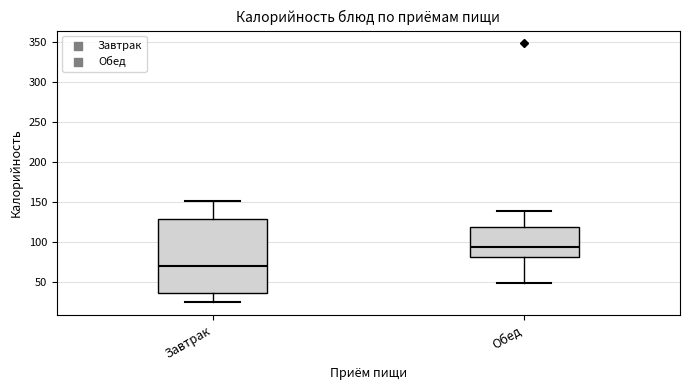

Where is the lower edge of the box for Обед on the y-axis? The values are not printed on the chart, so give them approximately, as read against the axis.

80